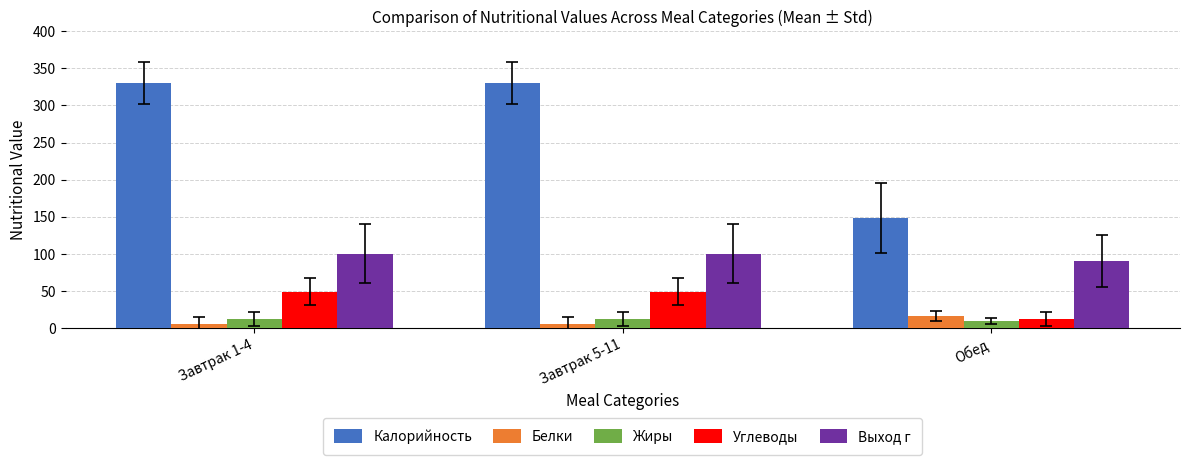

At how many categories does at least one series exceed 69?

3